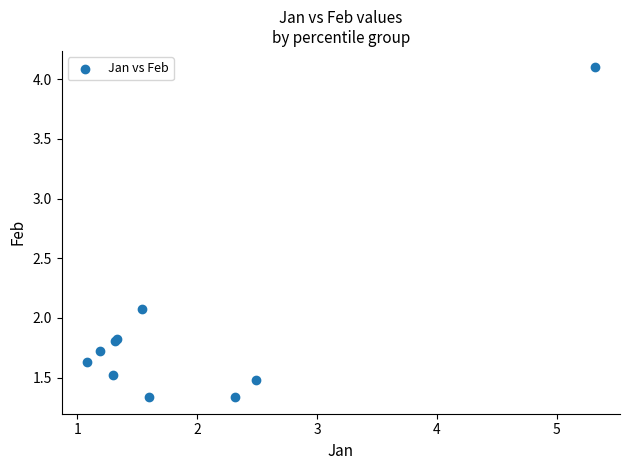

What Y value in the scatter plot is closest to 2?

2.1